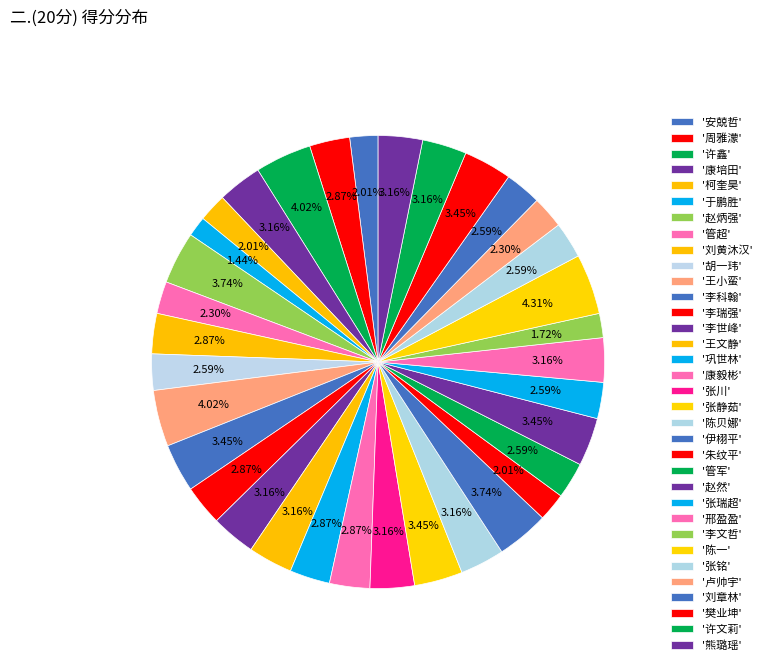

Count the number of slices in the pie.

34